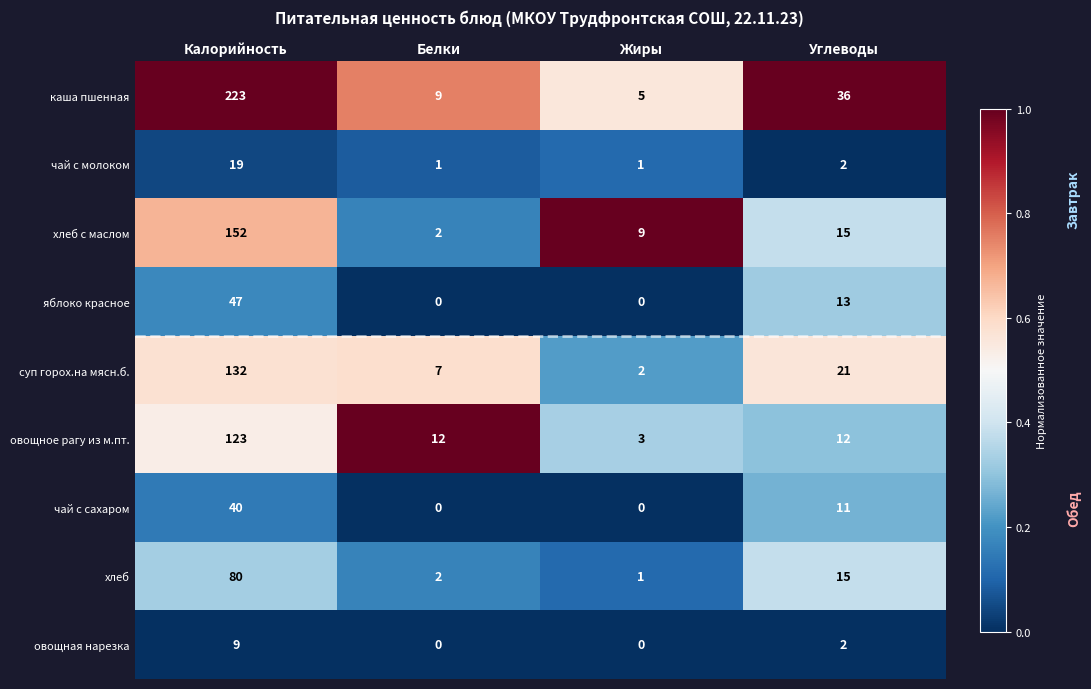

Which series has the widest spread of values?

каша пшенная